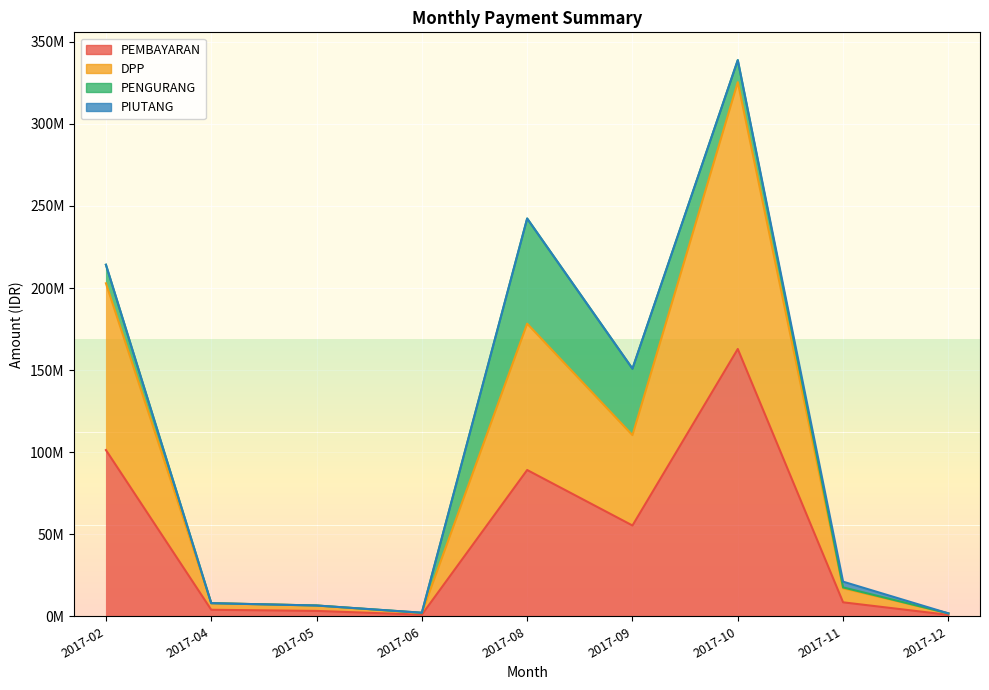

At how many categories does at least one series exceed 91147678?

4